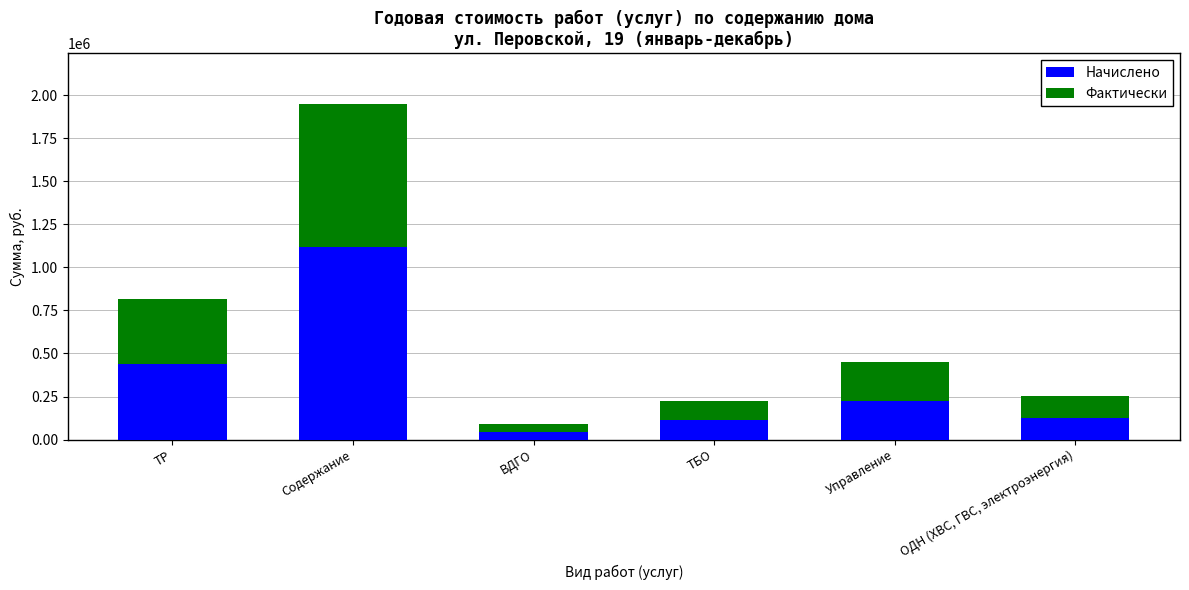

At which label does Начислено reach its peak?

Содержание